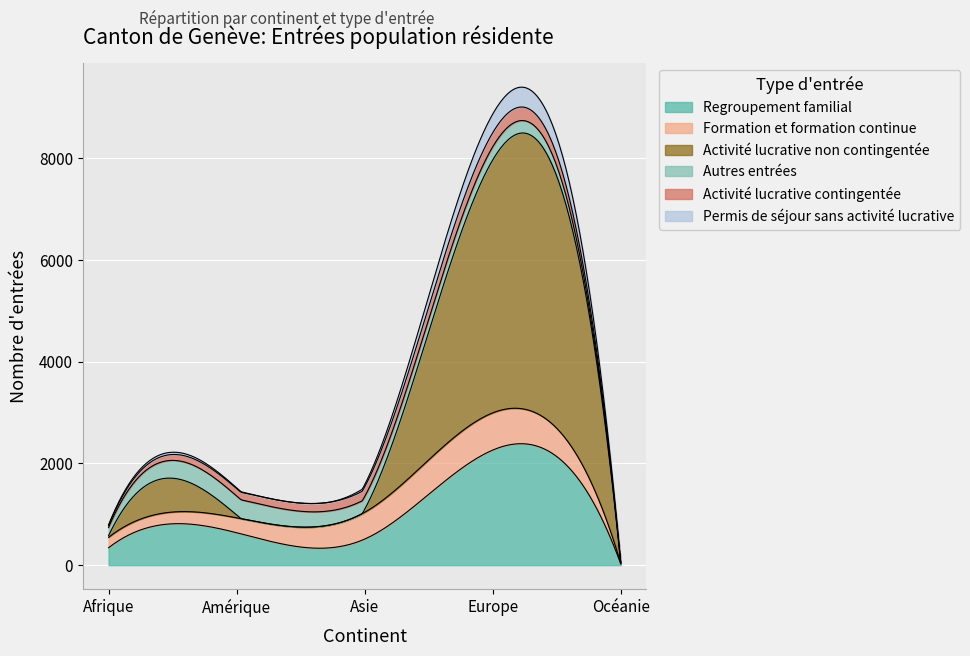

Read the Regroupement familial value at Afrique, to the nearest 10.

340